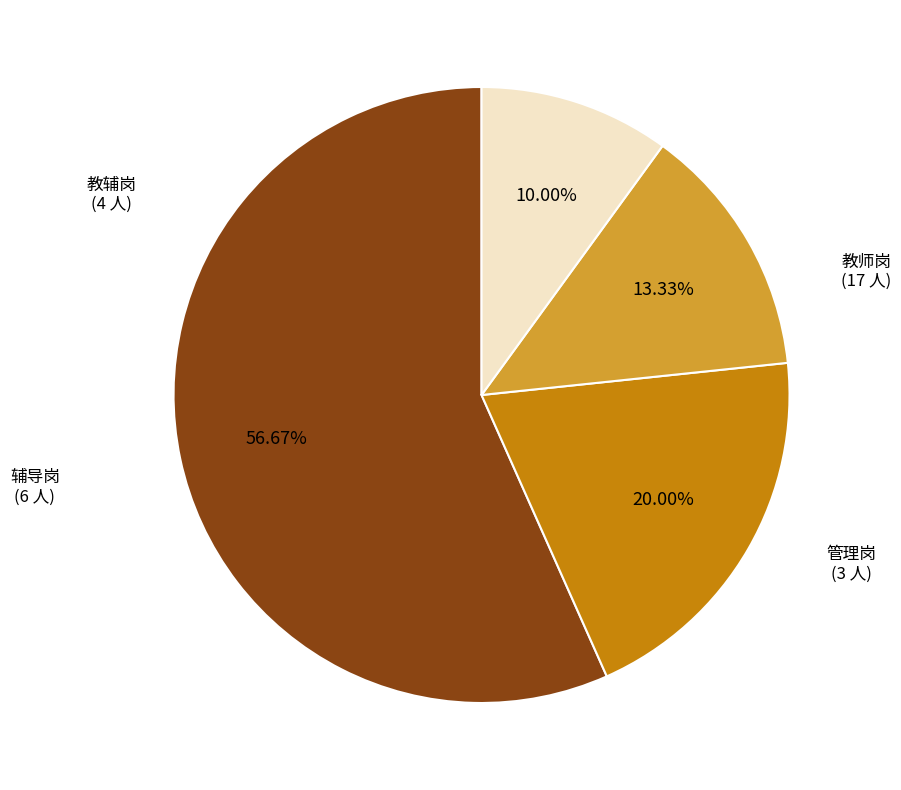

Is there any slice that represents more than half of the pie?

Yes